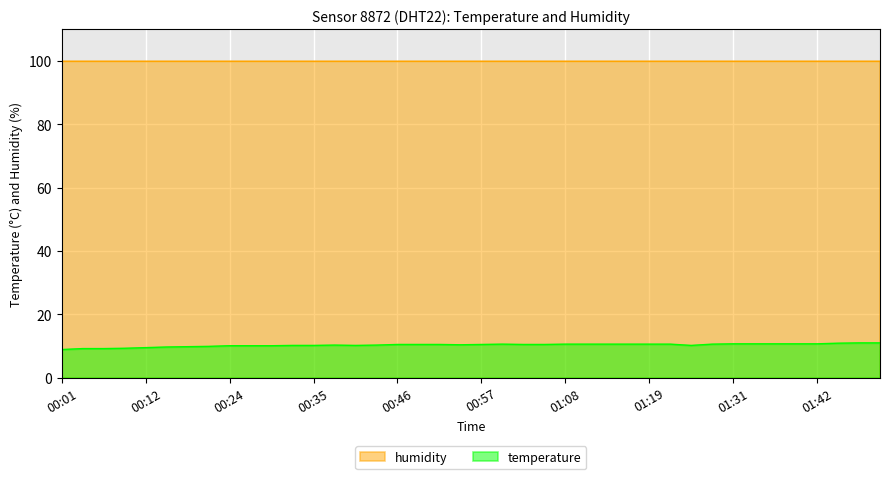

True or false: the data shows 9.8 at 00:18.

True